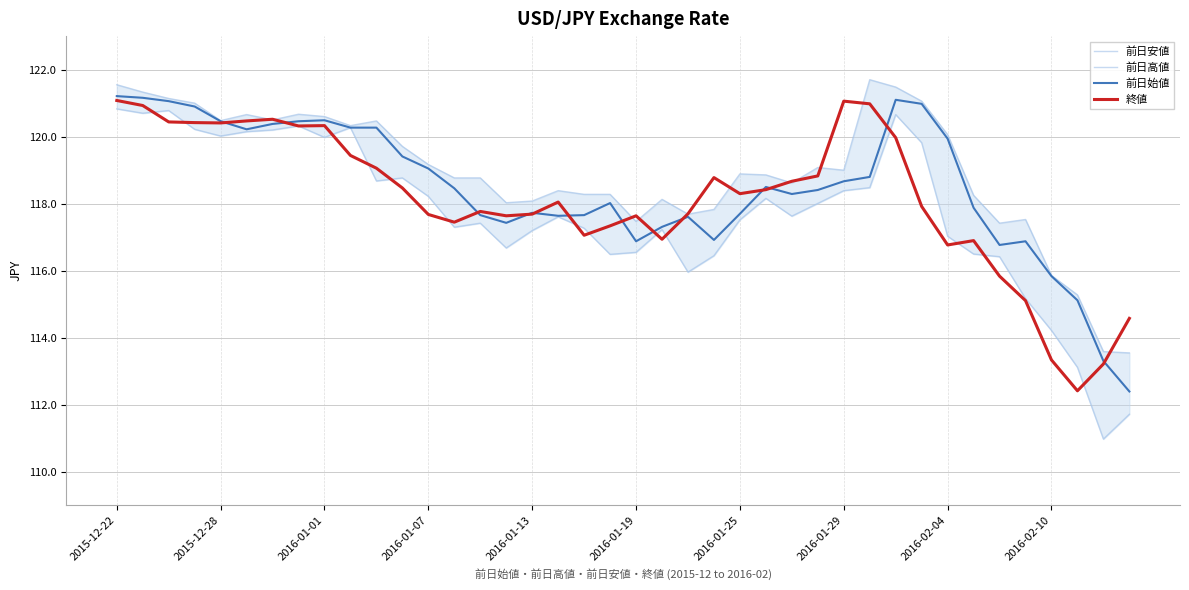

What is the maximum value for 前日始値?

121.2